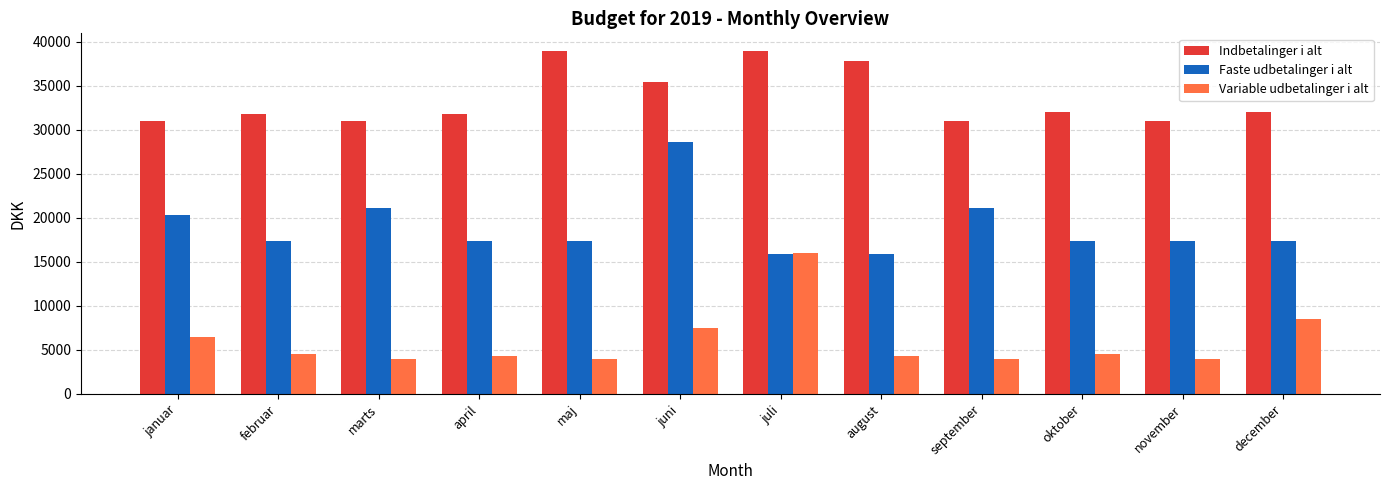

At which label does Indbetalinger i alt first exceed 32000?

maj